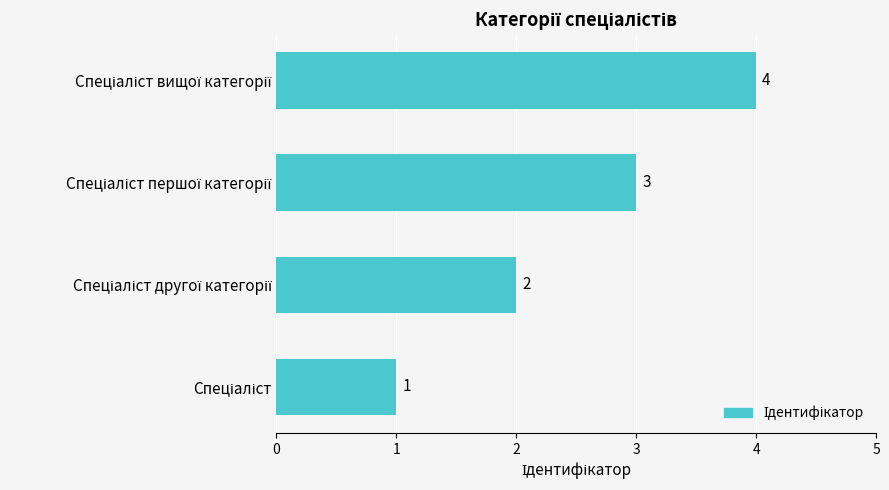

Count the number of data series in this chart.

1